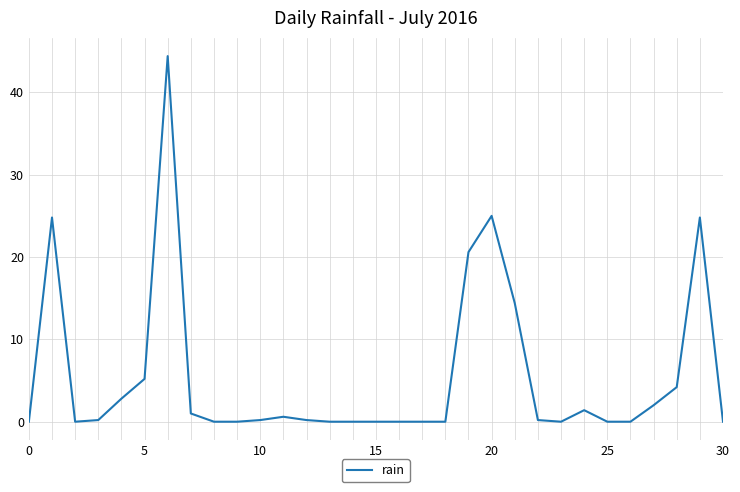

What is the maximum value shown in the chart?

44.4